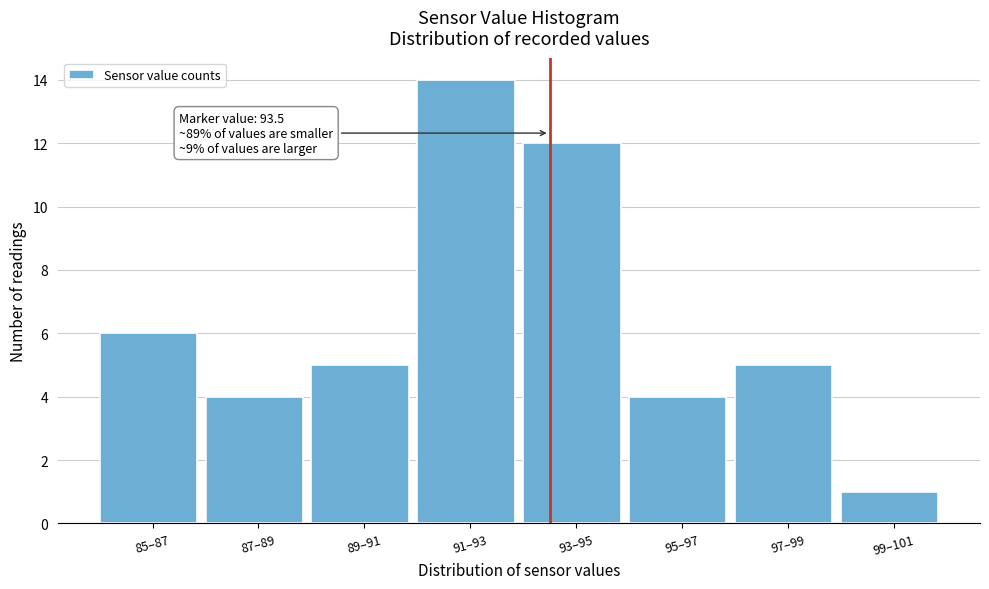

Reading left to right, extract all data points from this chart.

85–87=6	87–89=4	89–91=5	91–93=14	93–95=12	95–97=4	97–99=5	99–101=1